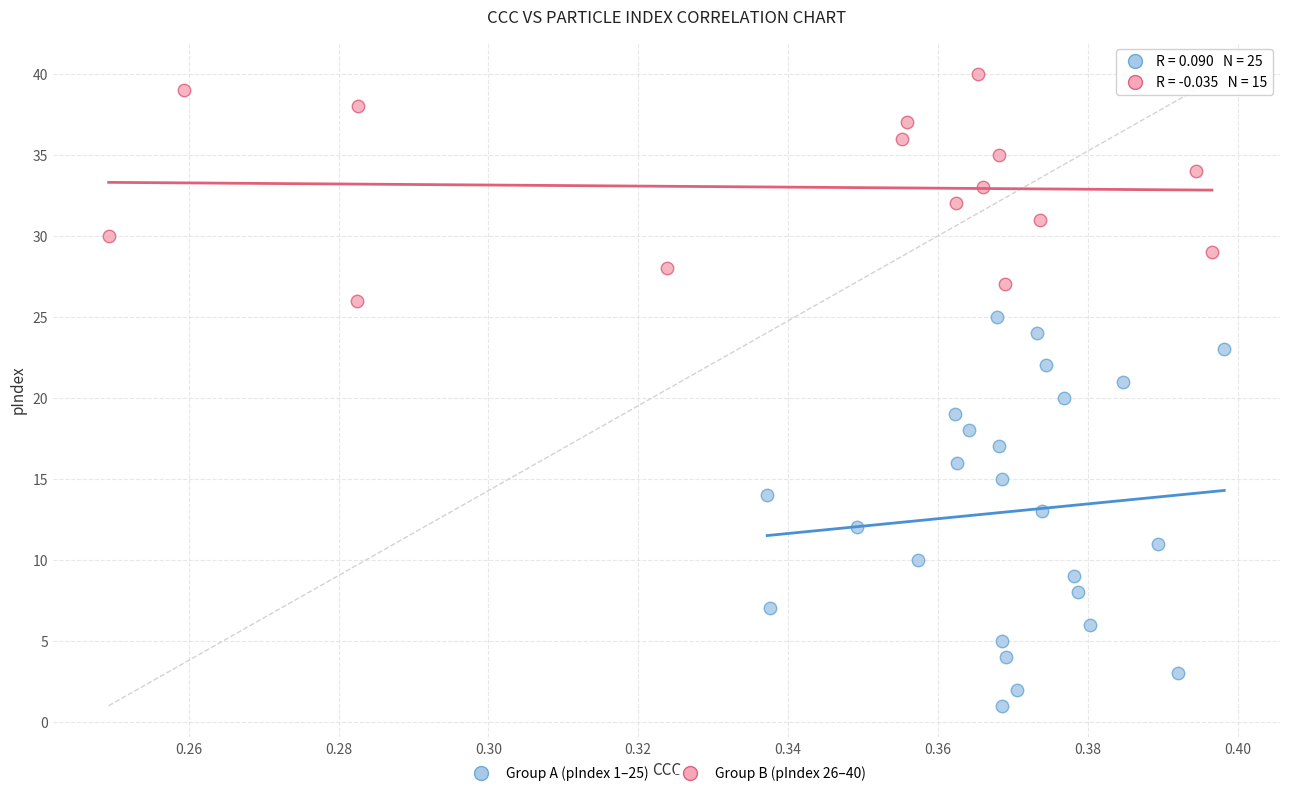

Which series reaches the minimum Y coordinate?

Group A (pIndex 1–25)